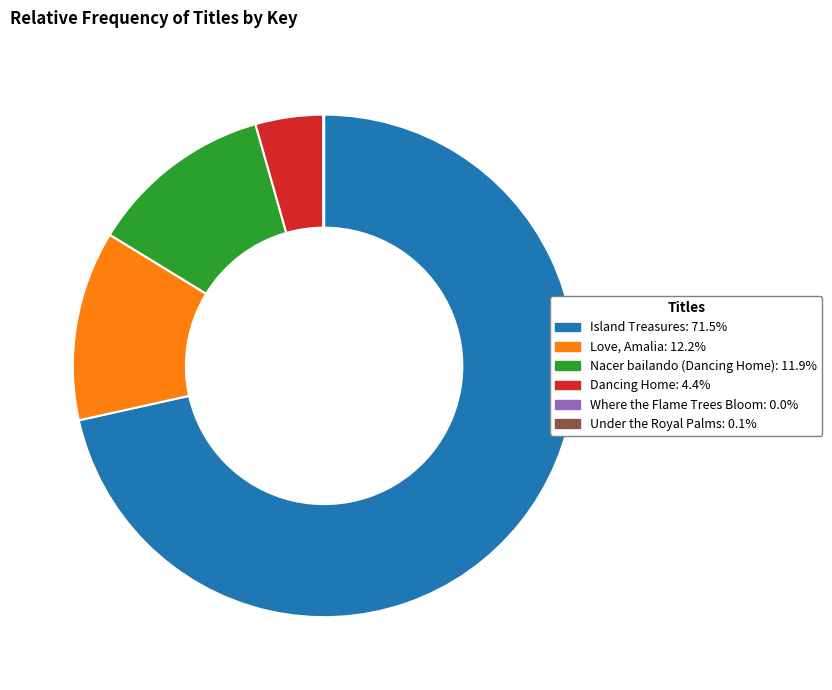

Which has a higher value, Nacer bailando (Dancing Home) or Island Treasures?

Island Treasures